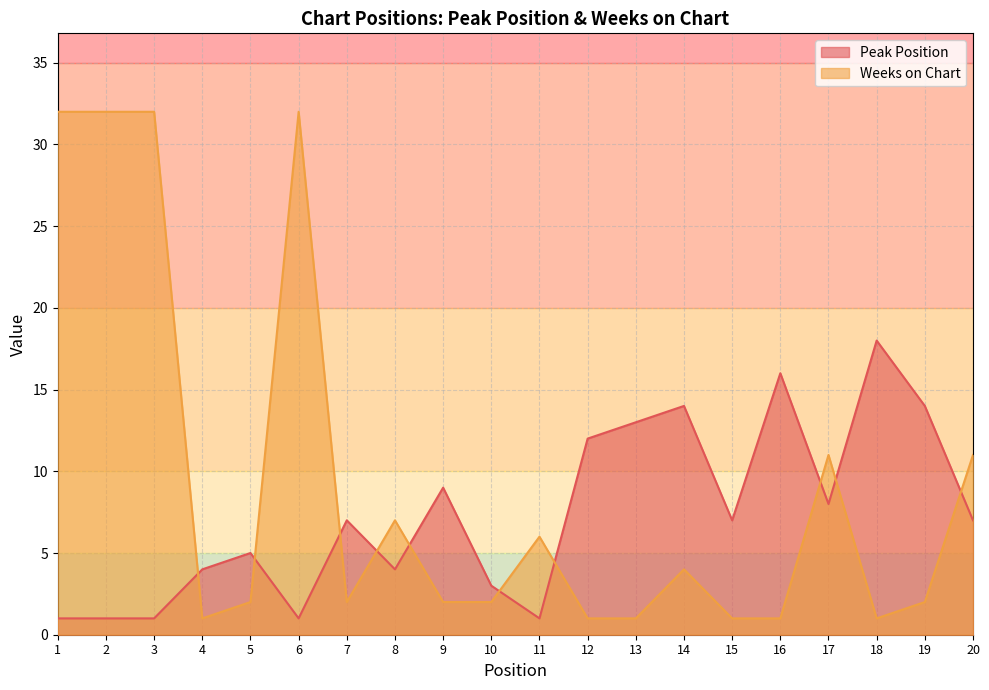

Where is the first local maximum for Weeks on Chart?

6